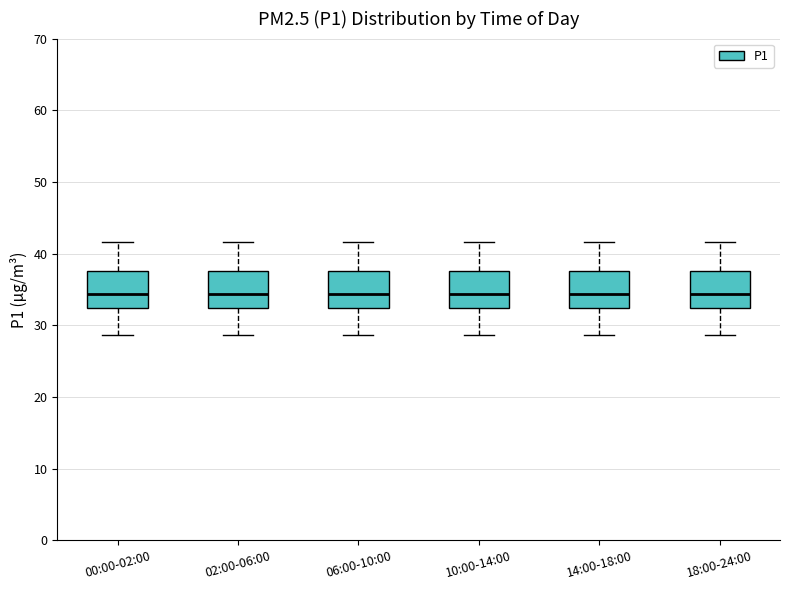

Reading left to right, read every box against the y-axis: the position of its median line, the range the box covers, and the ends of its whiskers. The values are not printed on the chart, so give them approximately, as read against the axis.

00:00-02:00: median 34, box 32 to 38, whiskers 29 to 42
02:00-06:00: median 34, box 32 to 38, whiskers 29 to 42
06:00-10:00: median 34, box 32 to 38, whiskers 29 to 42
10:00-14:00: median 34, box 32 to 38, whiskers 29 to 42
14:00-18:00: median 34, box 32 to 38, whiskers 29 to 42
18:00-24:00: median 34, box 32 to 38, whiskers 29 to 42